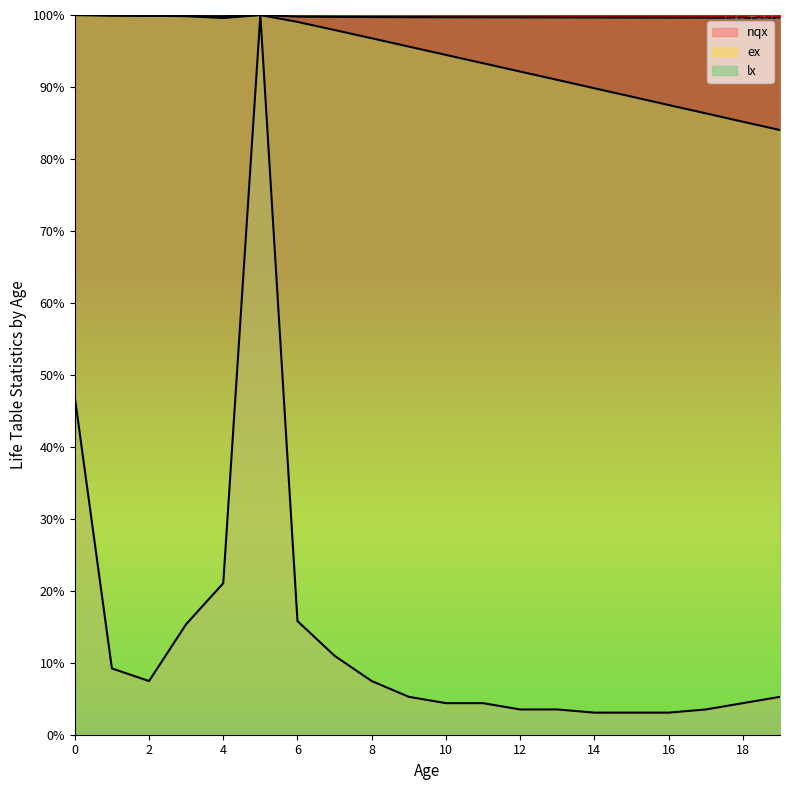

Read the lx value at 13.

99.7